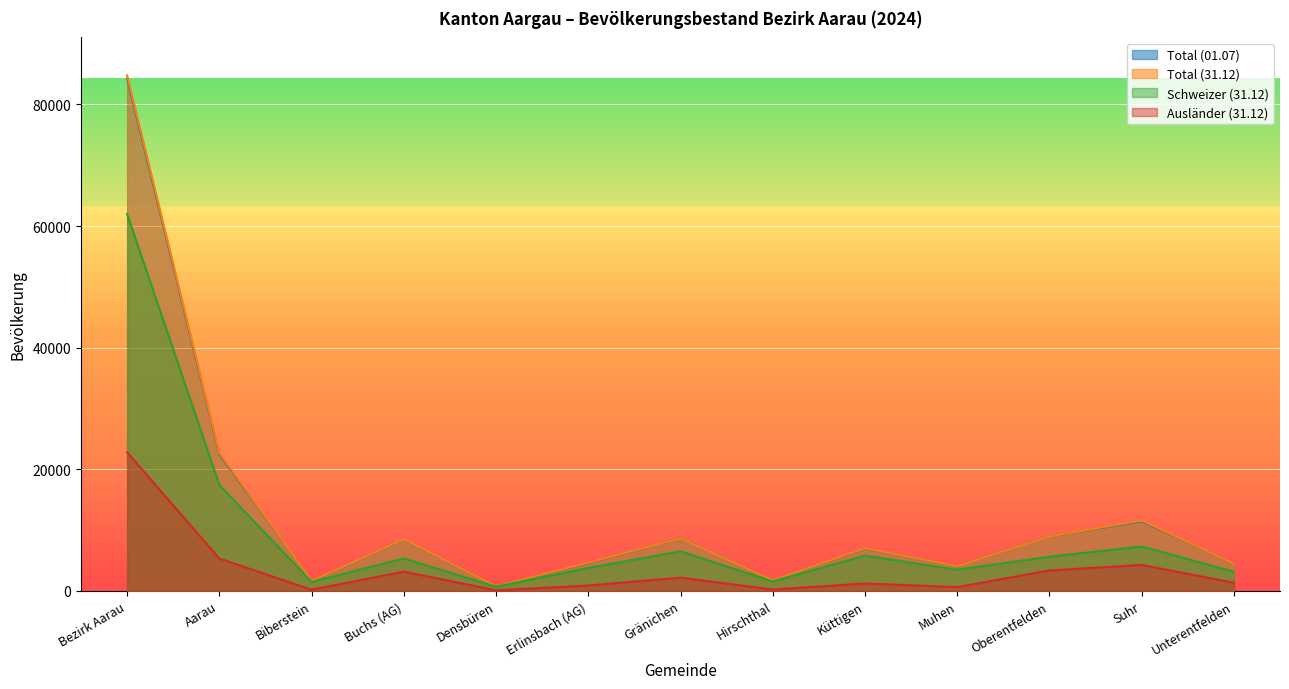

The value of Ausländer (31.12) at Hirschthal is 220. True or false?

True